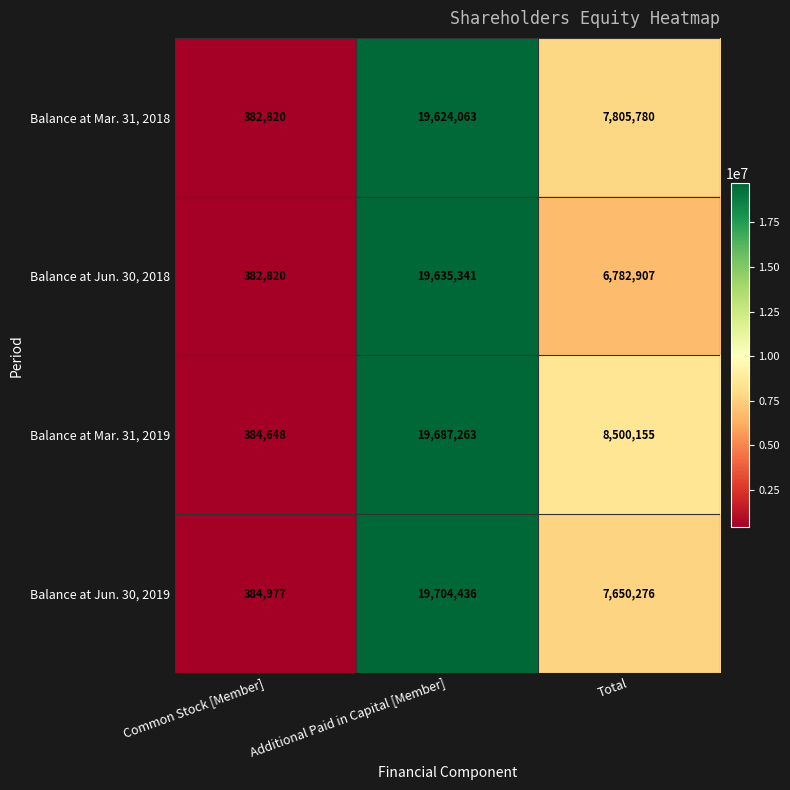

What is the greatest value displayed?

19704436